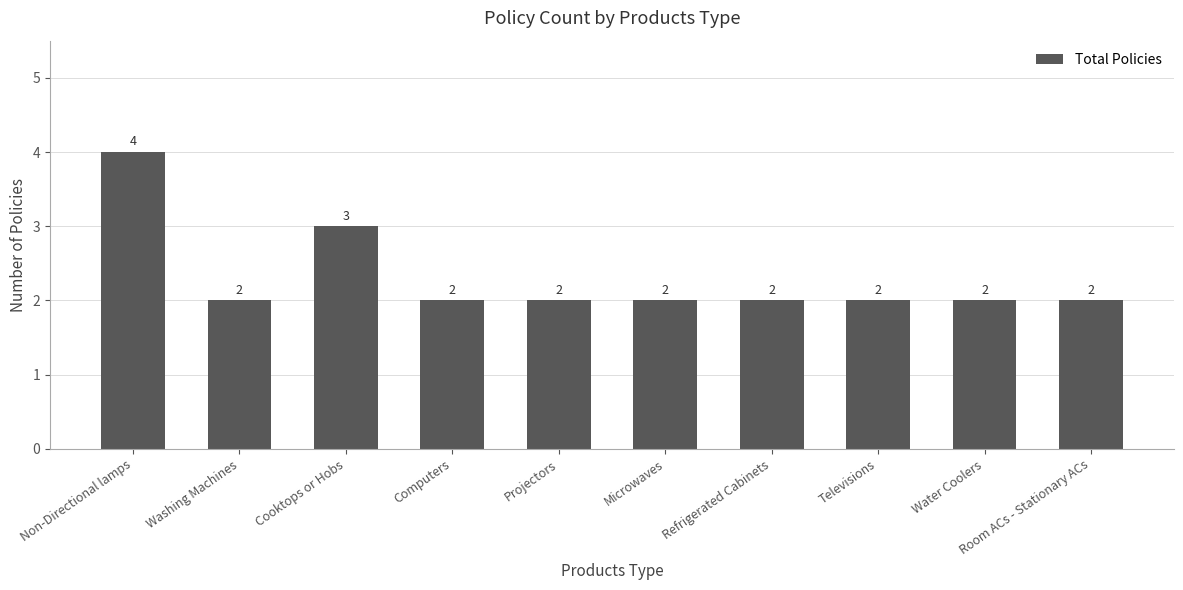

Where is the data nearest to the value 3?

Cooktops or Hobs